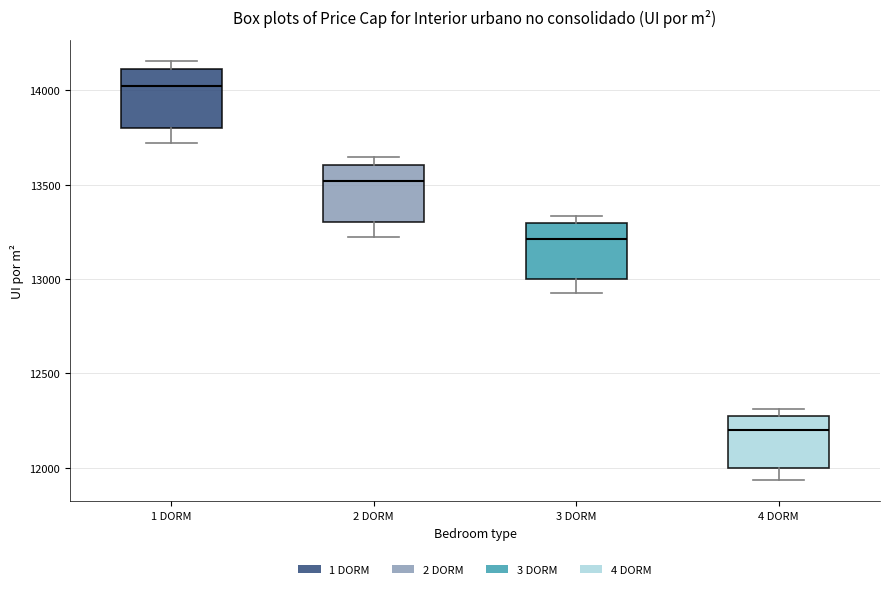

Which box has the highest median line?

1 DORM